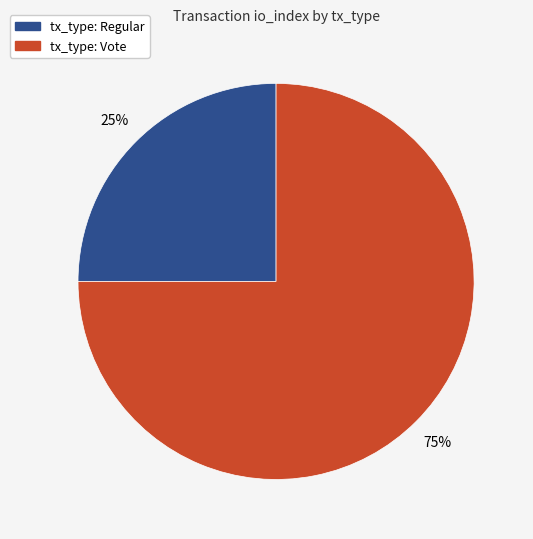

To the nearest percent, what is the average slice percentage?

50%